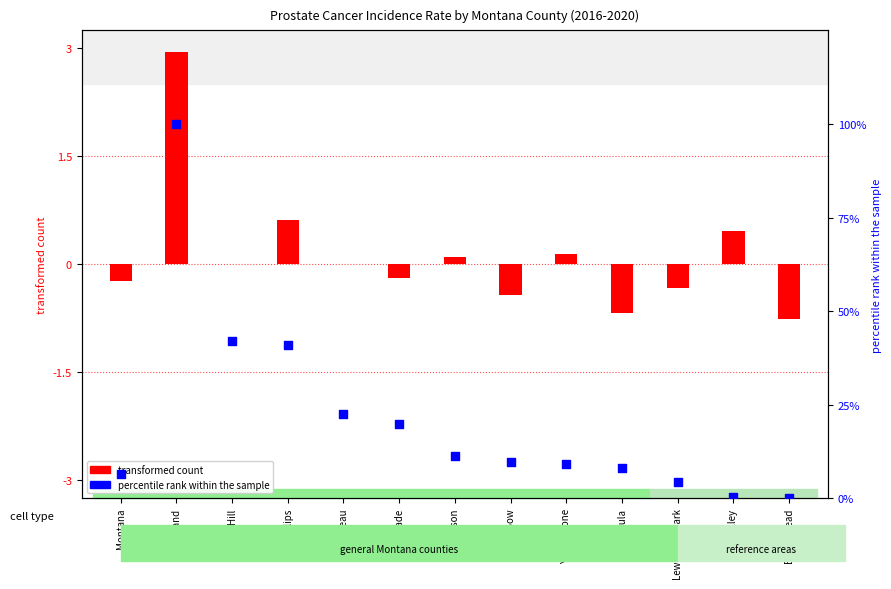

At how many categories does at least one series exceed 79?

1